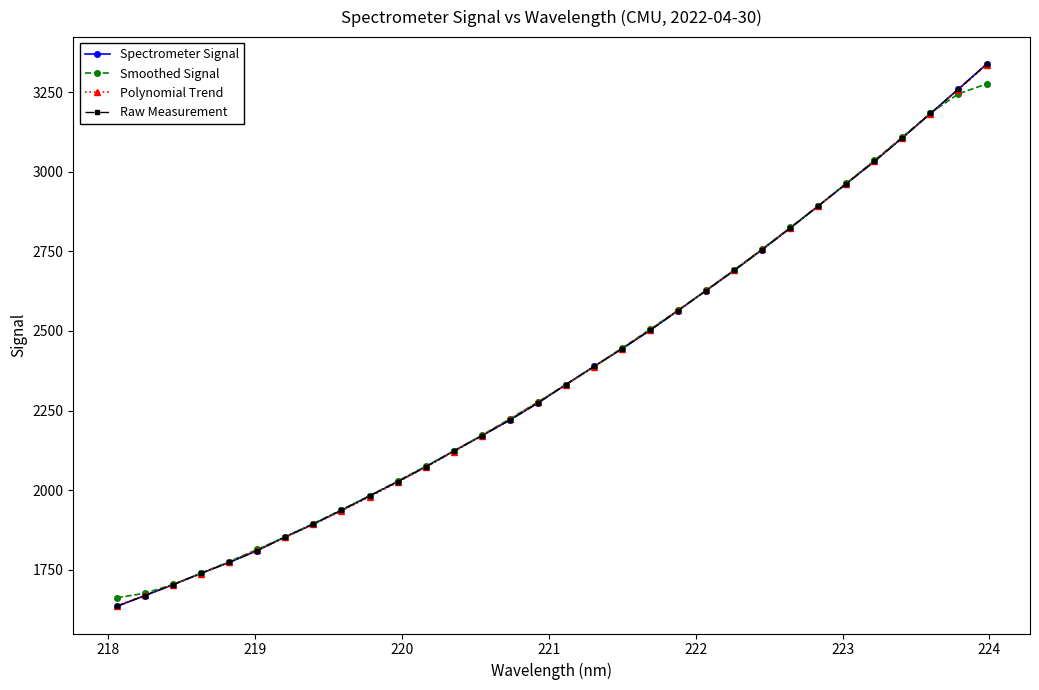

What is the minimum value shown in the chart?

1635.1